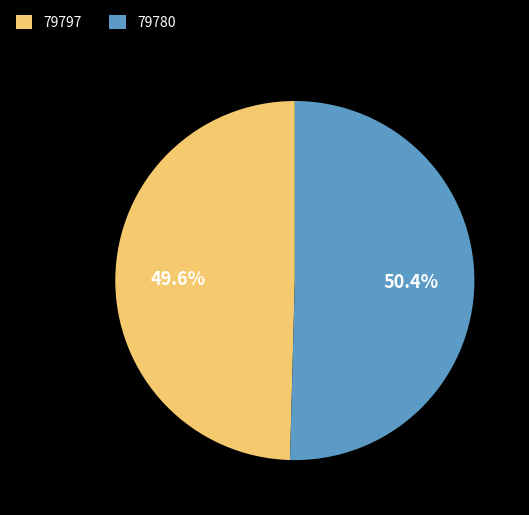

Rank the categories by value from highest to lowest.

79780, 79797